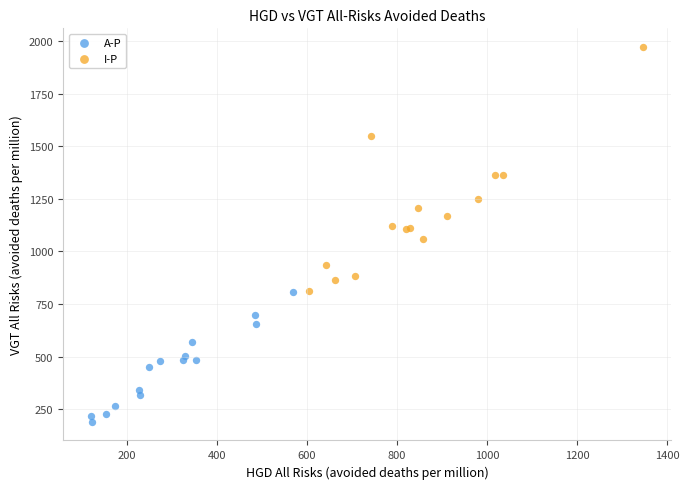

Which series reaches the maximum Y coordinate?

I-P